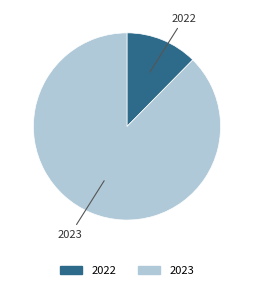

Does 2023 represent more than half of the total?

Yes